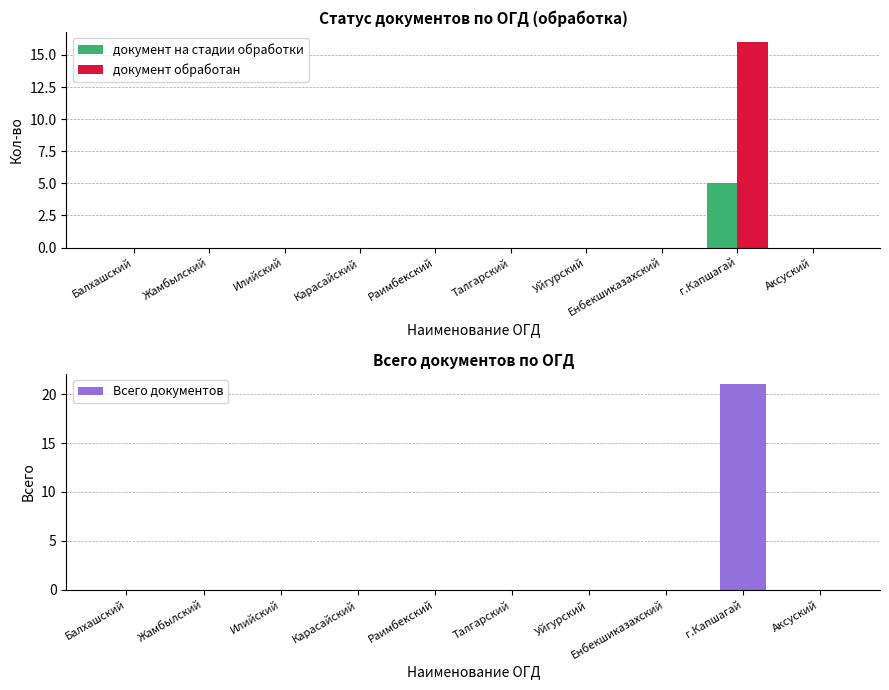

List the series in order of their peak value, lowest first.

документ на стадии обработки, документ обработан, Всего документов